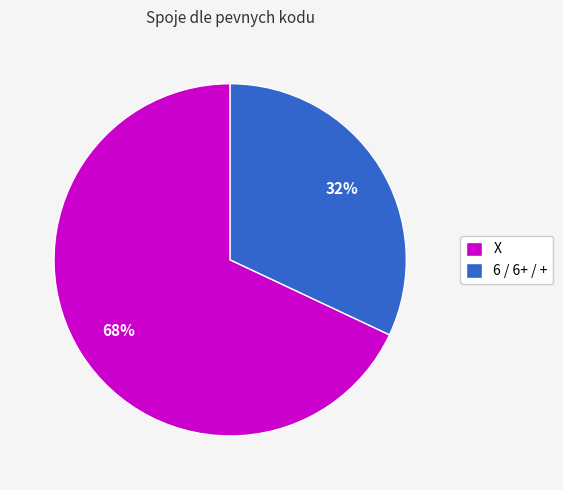

To the nearest percent, what is the difference between the X and 6 / 6+ / + slice percentages?

36%